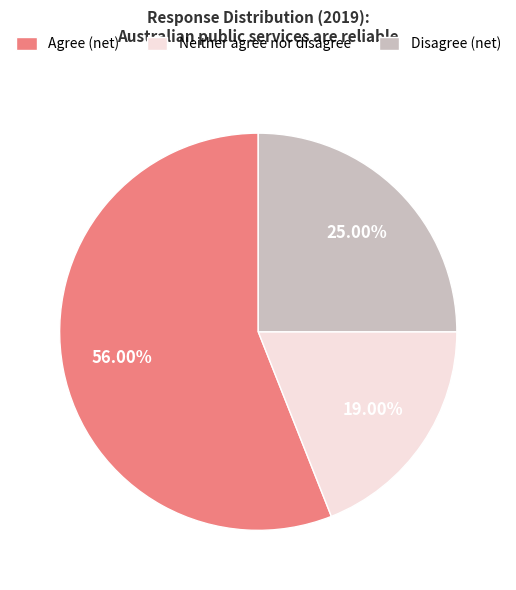

Between Neither agree nor disagree and Agree (net), which is larger?

Agree (net)